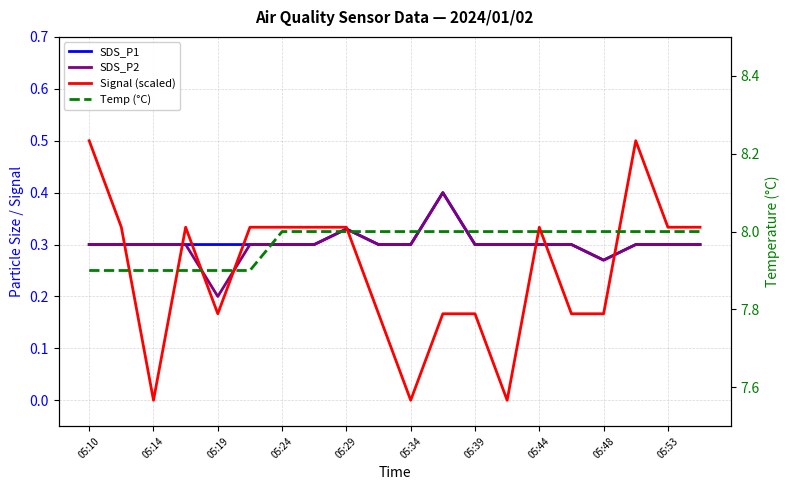

Reading right to left, what are all the values shown in this chart?

SDS_P1: 0.3	0.3	0.3	0.3	0.3	0.3	0.3	0.3	0.4	0.3	0.3	0.3	0.3	0.3	0.3	0.3	0.3	0.3	0.3	0.3
SDS_P2: 0.3	0.3	0.3	0.3	0.3	0.3	0.3	0.3	0.4	0.3	0.3	0.3	0.3	0.3	0.3	0.2	0.3	0.3	0.3	0.3
Signal (scaled): 0.3	0.3	0.5	0.2	0.2	0.3	0.0	0.2	0.2	0.0	0.2	0.3	0.3	0.3	0.3	0.2	0.3	0.0	0.3	0.5
Temp (°C): 8.0	8.0	8.0	8.0	8.0	8.0	8.0	8.0	8.0	8.0	8.0	8.0	8.0	8.0	7.9	7.9	7.9	7.9	7.9	7.9